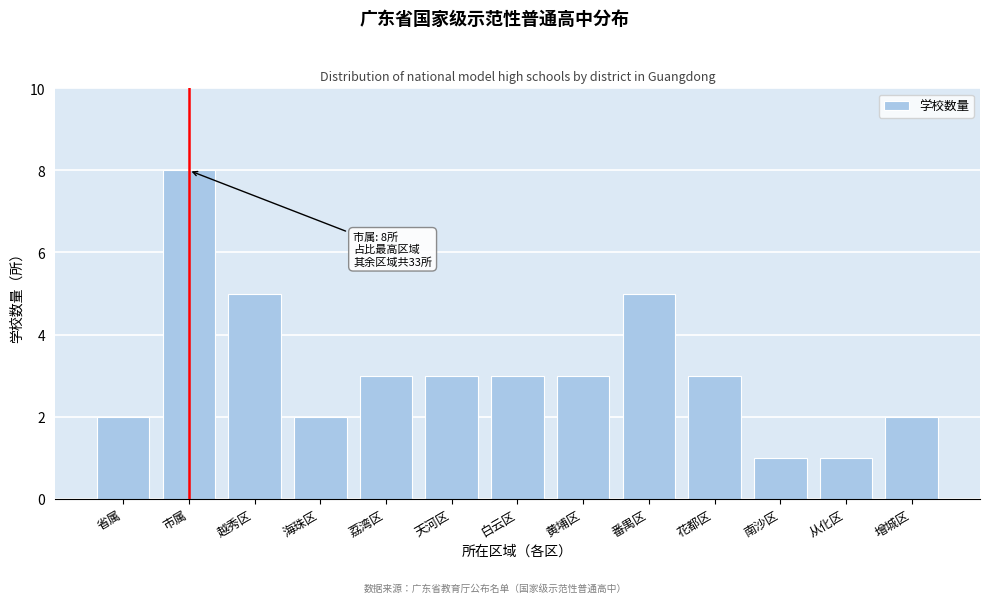

Reading left to right, transcribe all the data shown in this chart.

省属=2	市属=8	越秀区=5	海珠区=2	荔湾区=3	天河区=3	白云区=3	黄埔区=3	番禺区=5	花都区=3	南沙区=1	从化区=1	增城区=2